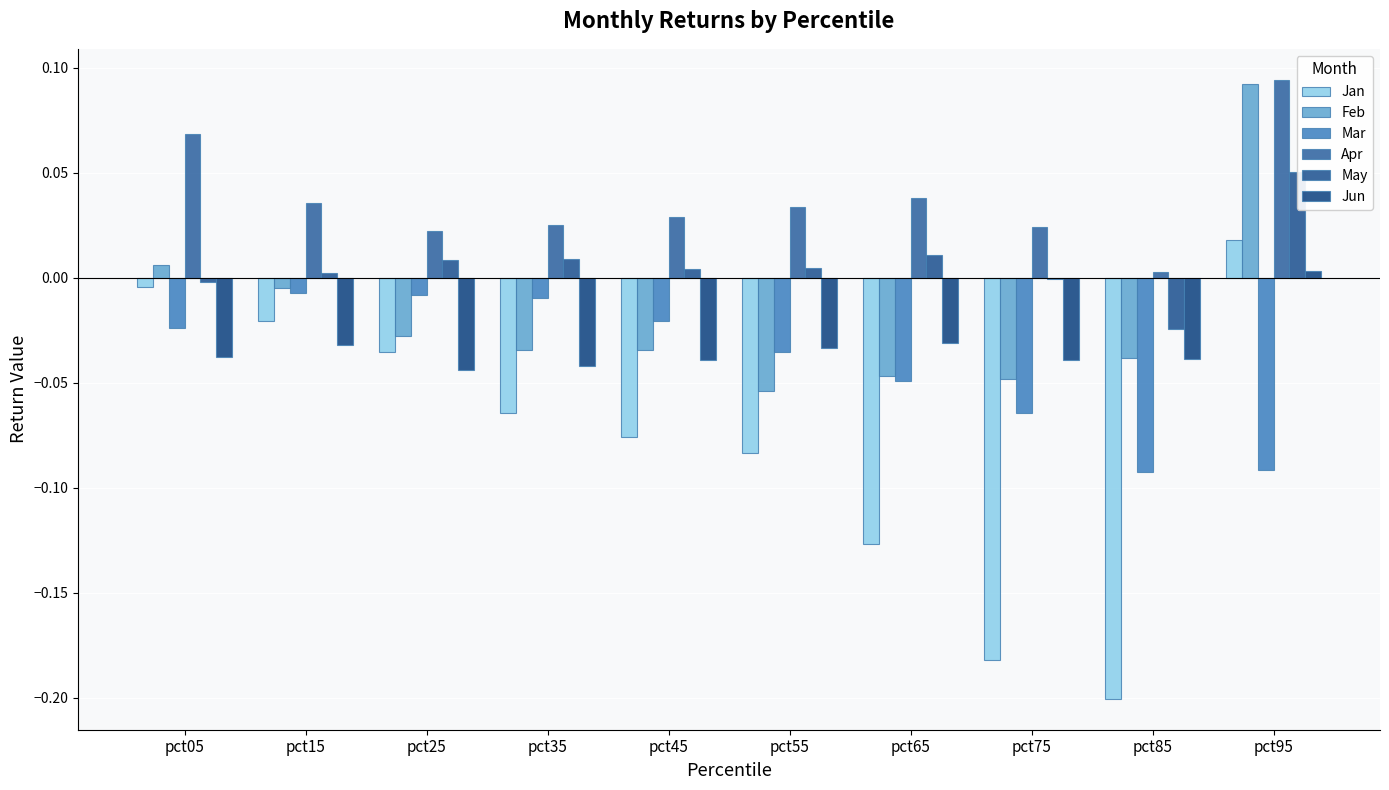

At which category is the sum across all series the highest?

pct95